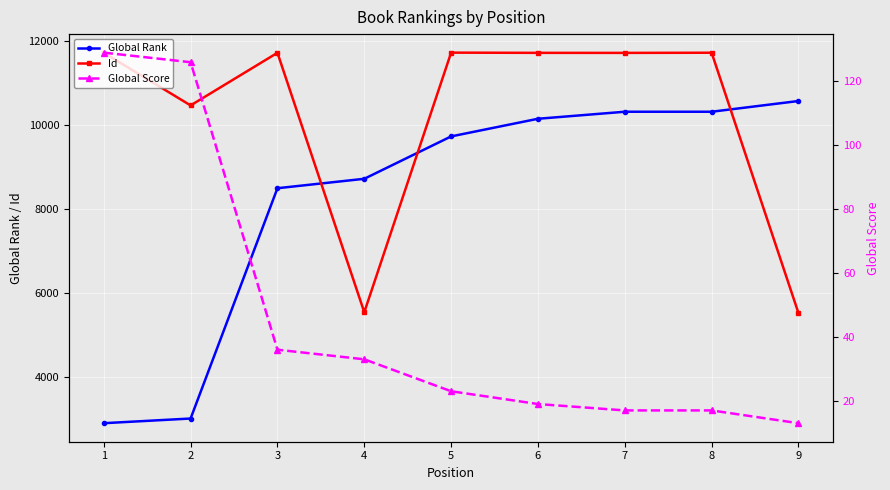

True or false: Global Score has a value of 36 at 3.

True